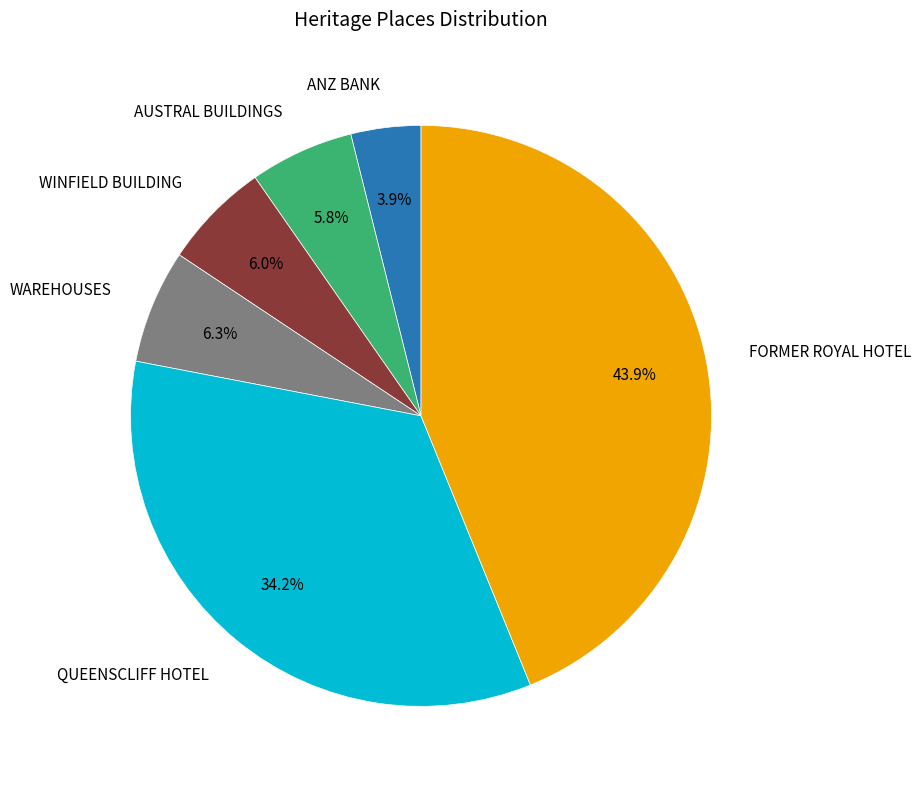

Is there any slice that represents more than half of the pie?

No